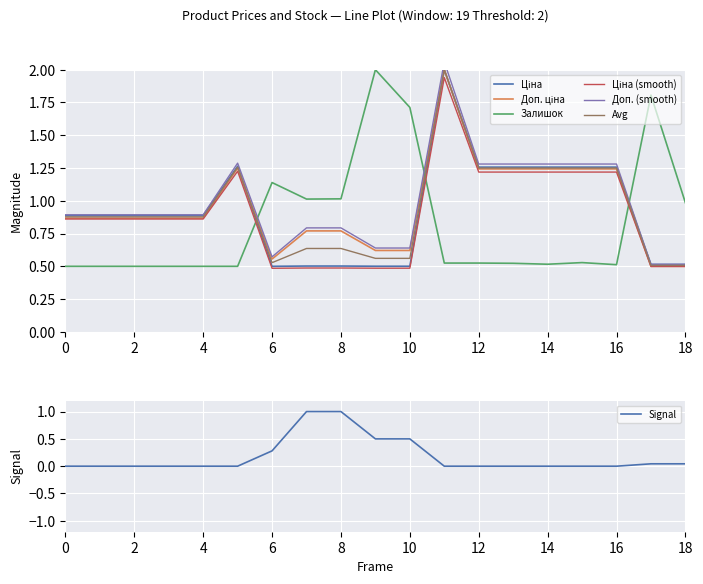

Which series ends up on top after the final intersection of Avg and Залишок?

Залишок